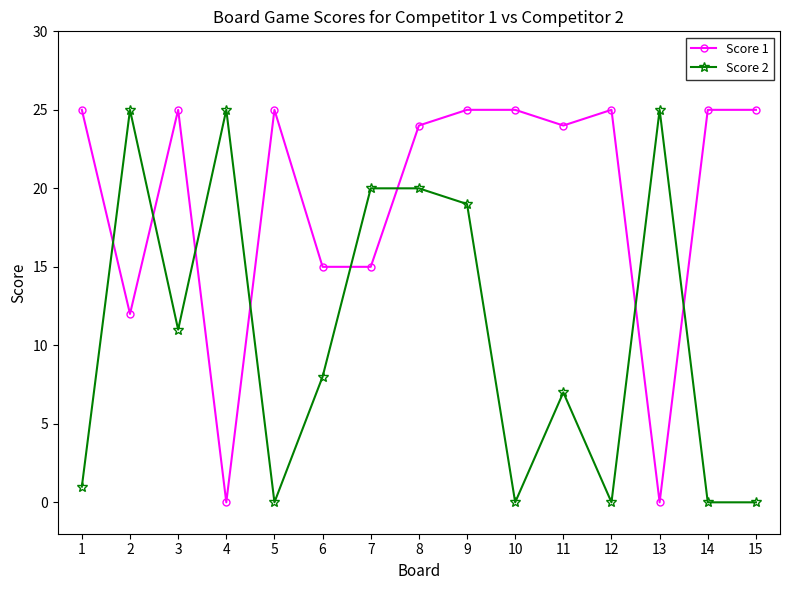

Which series ends up on top after the final intersection of Score 1 and Score 2?

Score 1